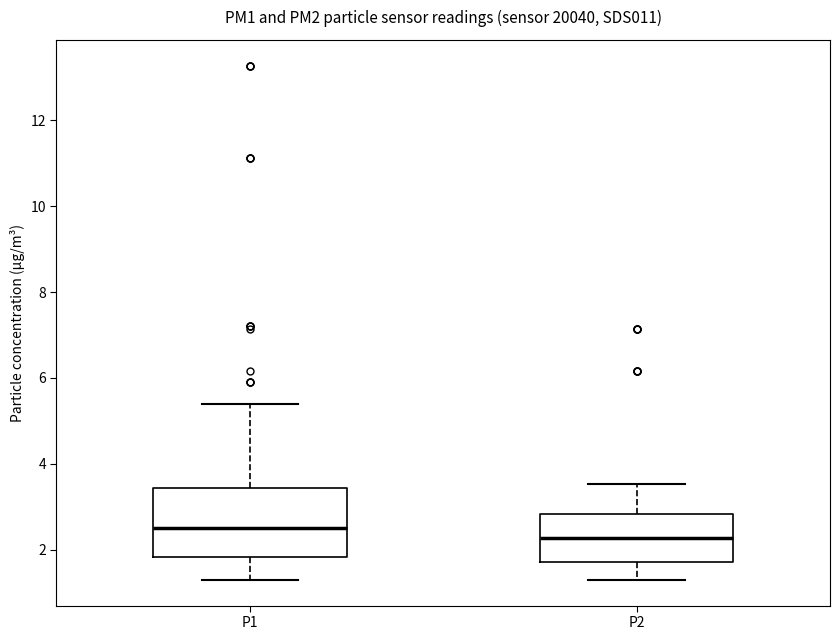

Reading left to right, transcribe this box plot: for each box, give where its median line is, the range the box spans, and where its two whiskers end, as read against the y-axis. The values are not printed on the chart, so give them approximately, as read against the axis.

P1: median 2.6, box 1.8 to 3.4, whiskers 1.4 to 5.4
P2: median 2.2, box 1.8 to 2.8, whiskers 1.4 to 3.6